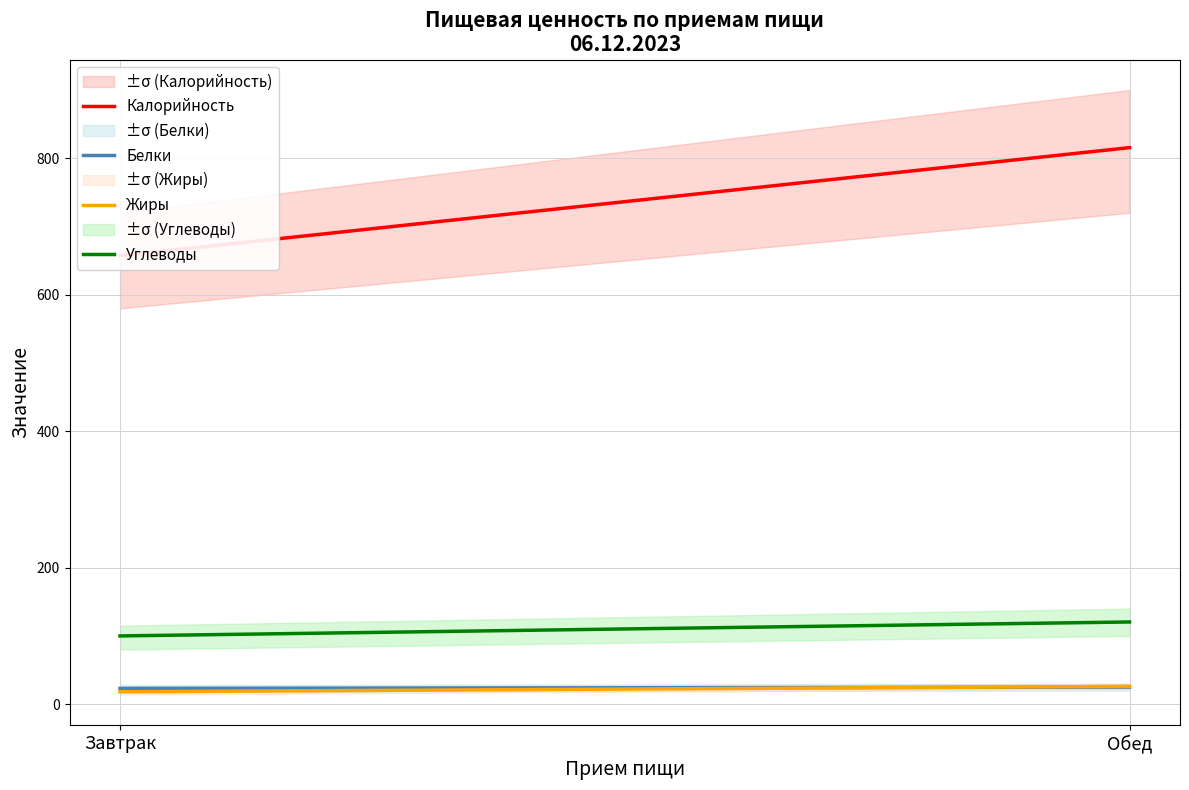

At which category is the sum across all series the highest?

Обед